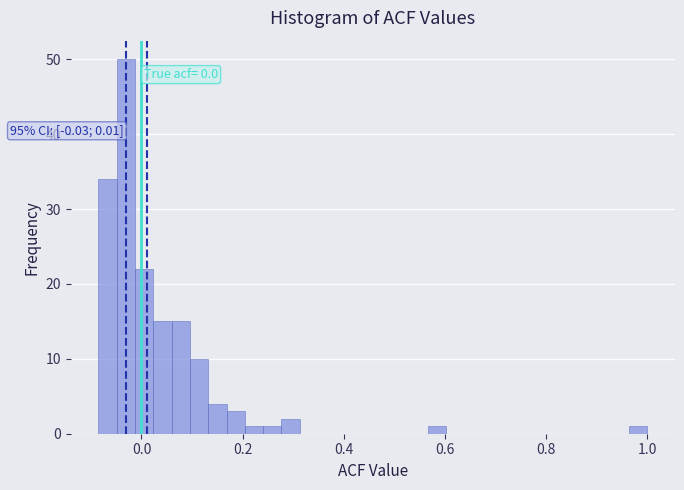

Read against the x-axis, roughly where is the centre of the tallest bar?

-0.04